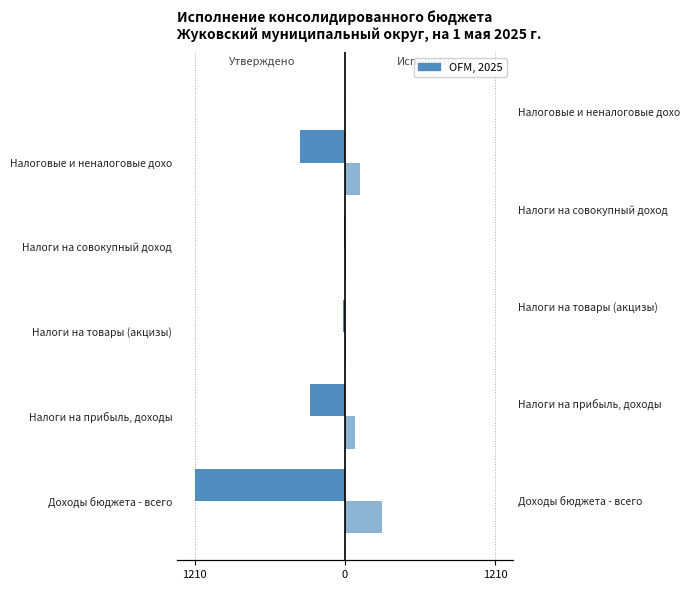

What is the smallest value displayed?

-1206.9